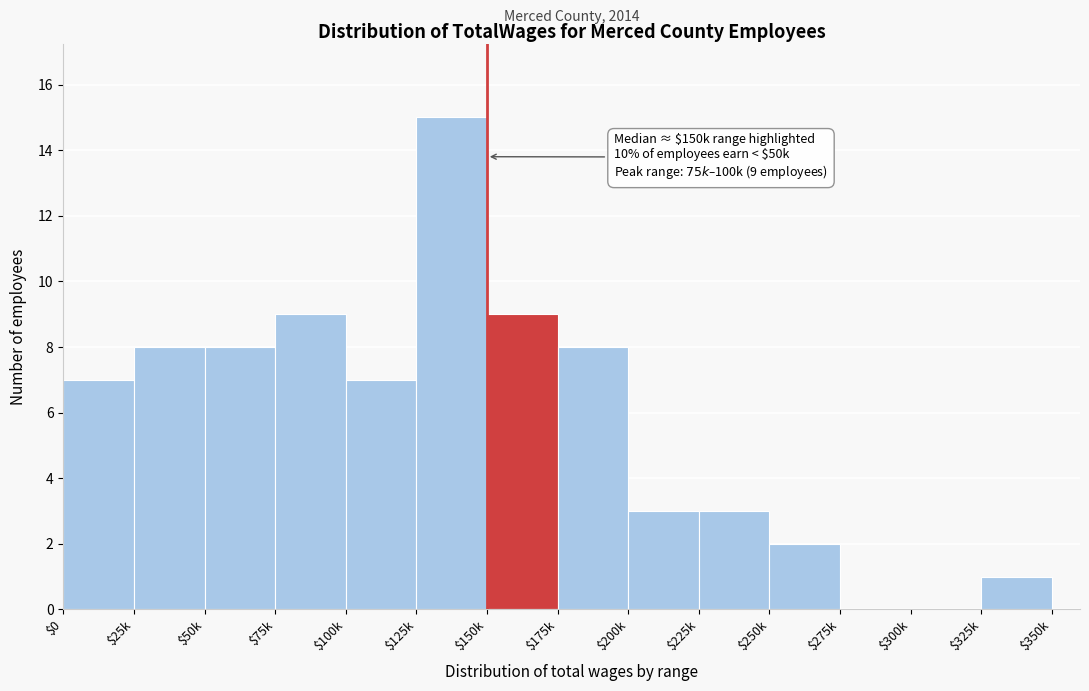

What is the sum of all values?

80